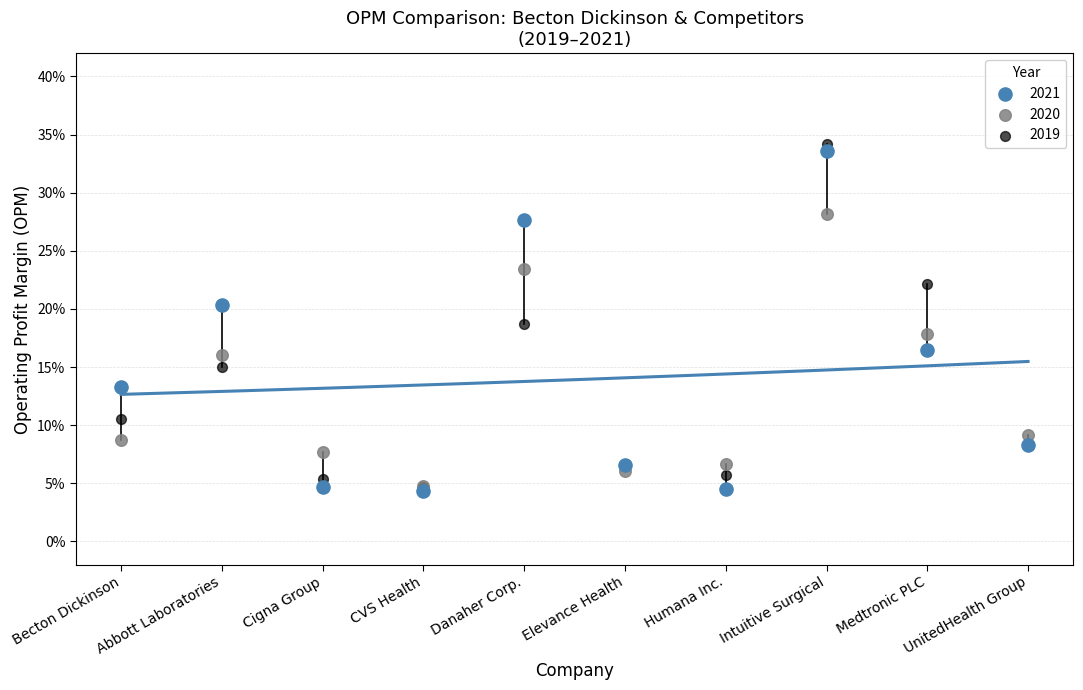

What are all the series names shown in the legend?

2021, 2020, 2019